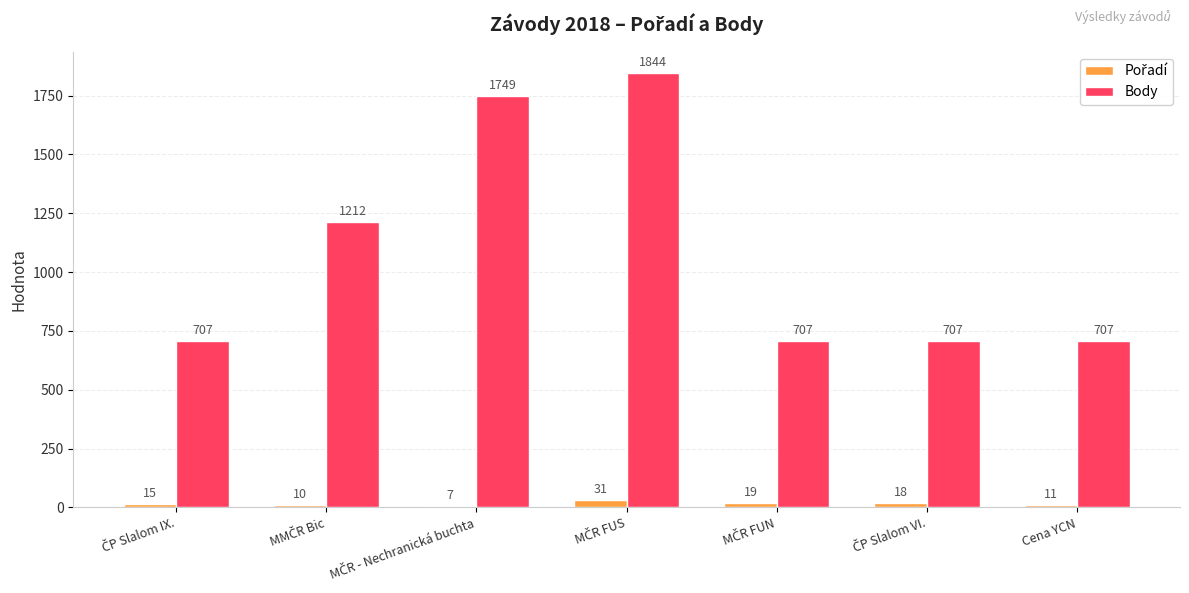

Does the chart contain any negative values?

No